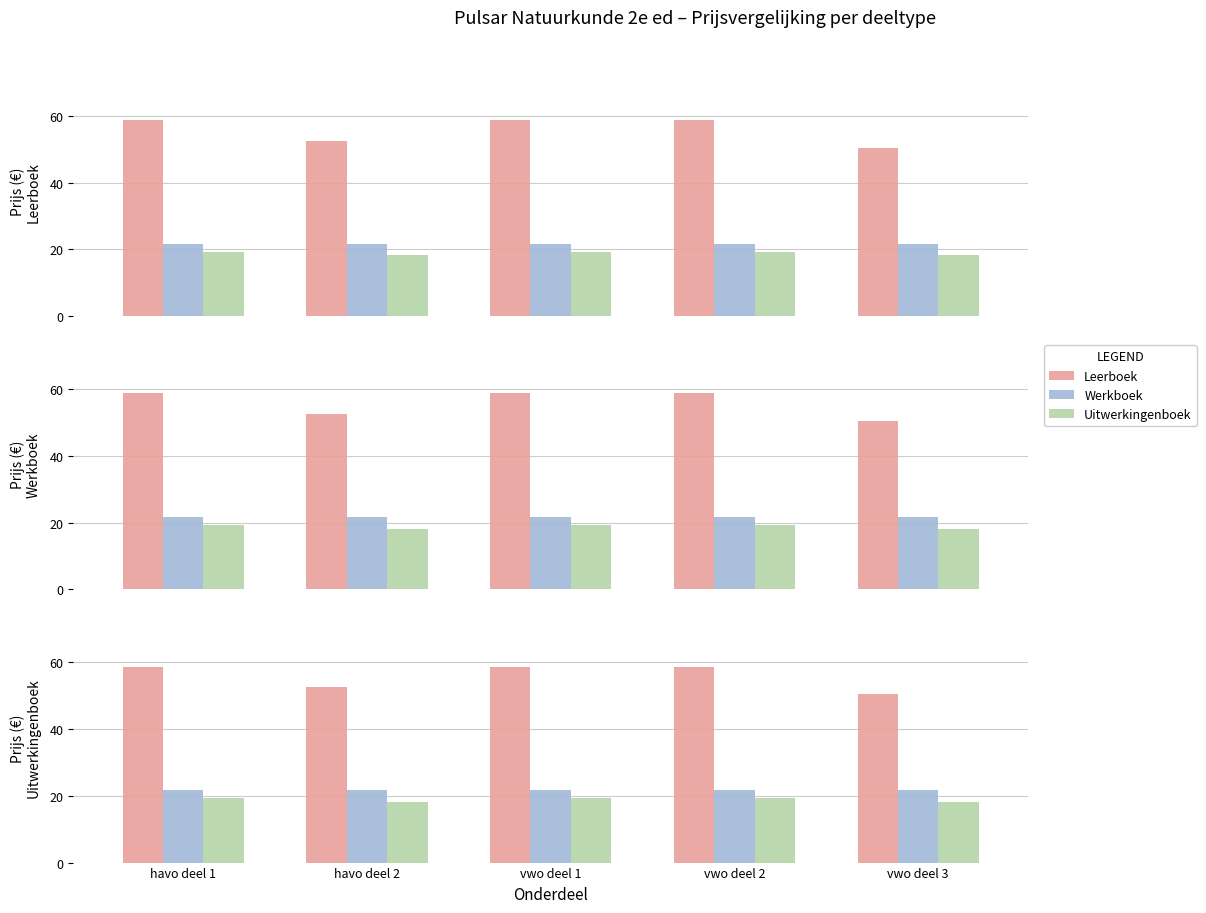

The Leerboek series shows 39.1 at havo deel 1. True or false?

False